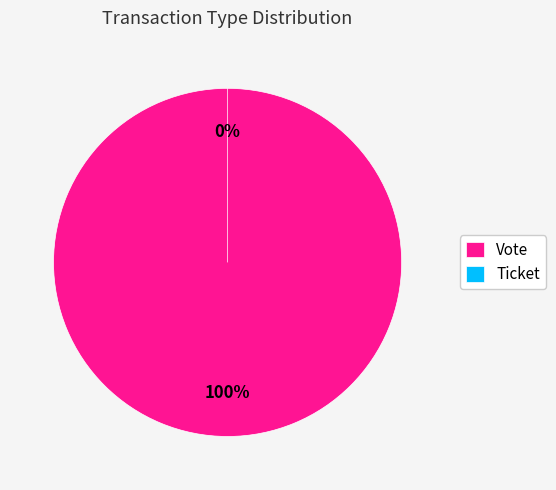

To the nearest percent, what is the difference between the largest and smallest slice percentages?

100%